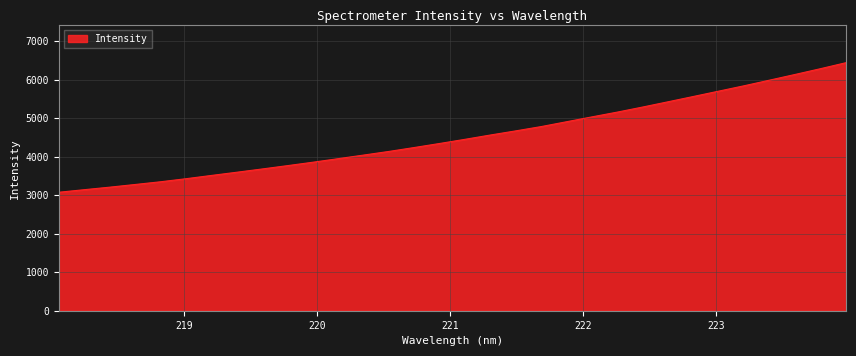

What is the difference between the maximum and minimum values?

3366.9